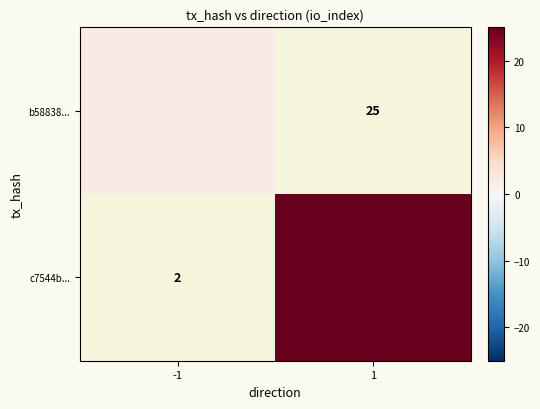

List the series in order of their peak value, lowest first.

b58838..., c7544b...